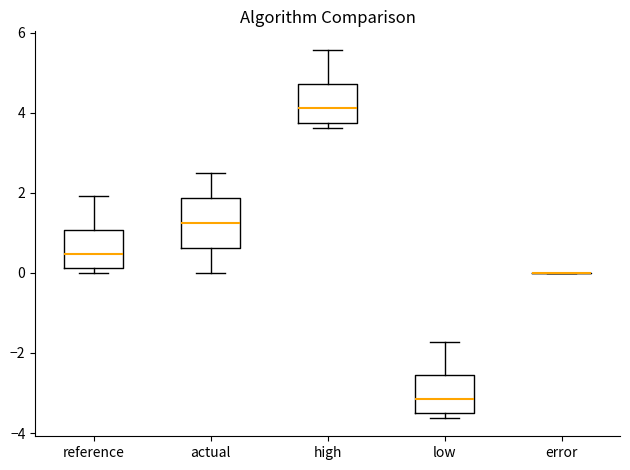

Reading left to right, transcribe this box plot: for each box, give where its median line is, the range the box spans, and where its two whiskers end, as read against the y-axis. The values are not printed on the chart, so give them approximately, as read against the axis.

reference: median 0.4, box 0.2 to 1.0, whiskers 0.0 to 2.0
actual: median 1.2, box 0.6 to 1.8, whiskers 0.0 to 2.4
high: median 4.2, box 3.8 to 4.8, whiskers 3.6 to 5.6
low: median -3.2, box -3.6 to -2.6, whiskers -3.6 (just below the box's lower edge) to -1.8
error: box collapsed to a line at 0.0, whiskers 0.0 to 0.0